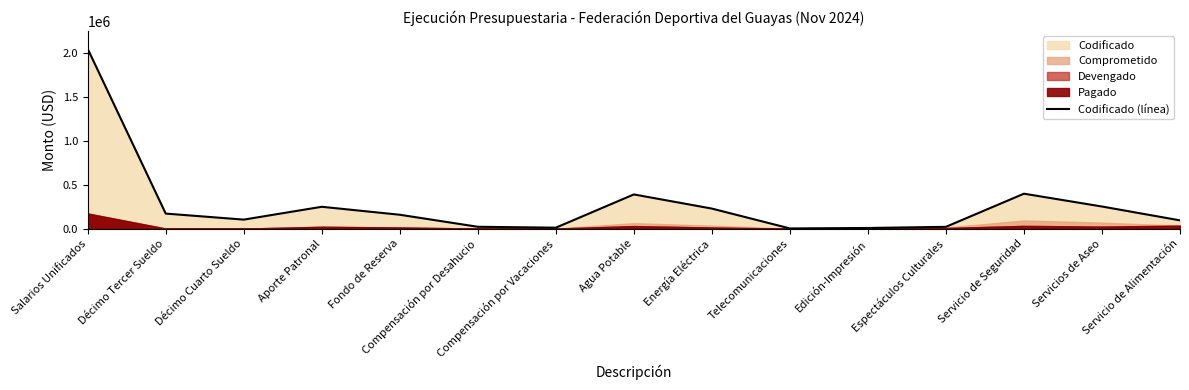

What is the sum of all values?

4155646.4